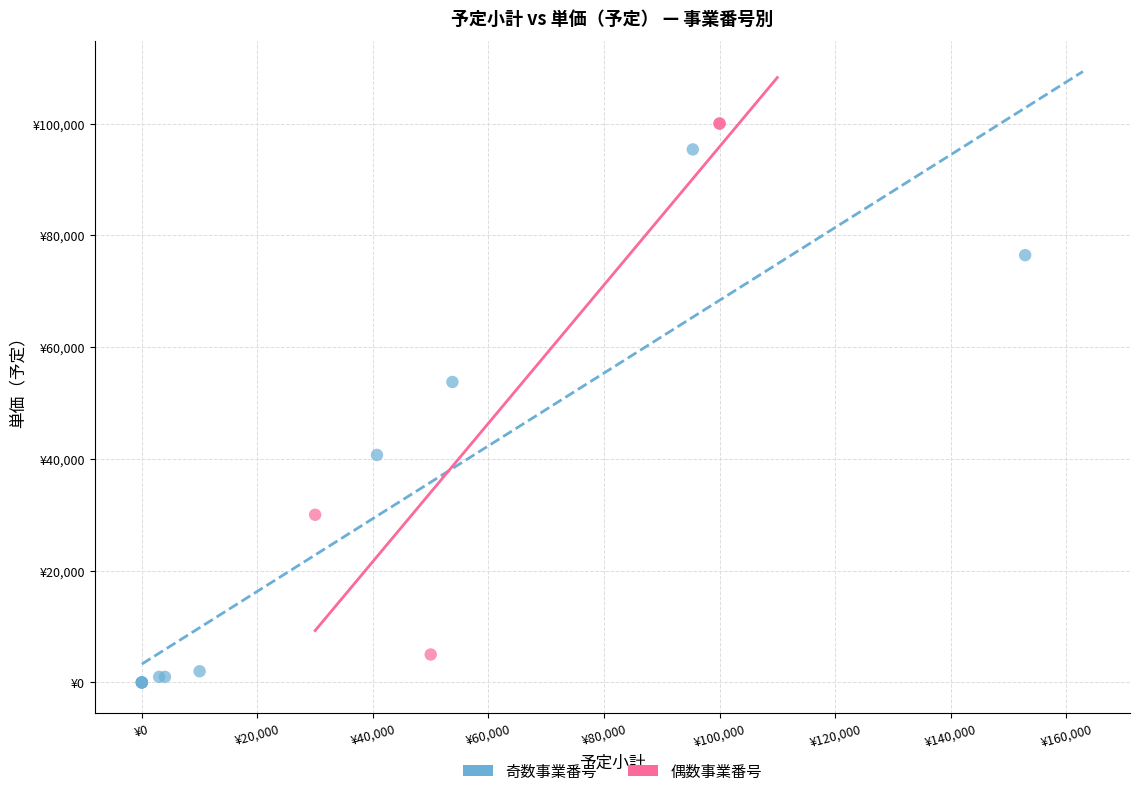

Which series reaches the minimum Y coordinate?

奇数事業番号